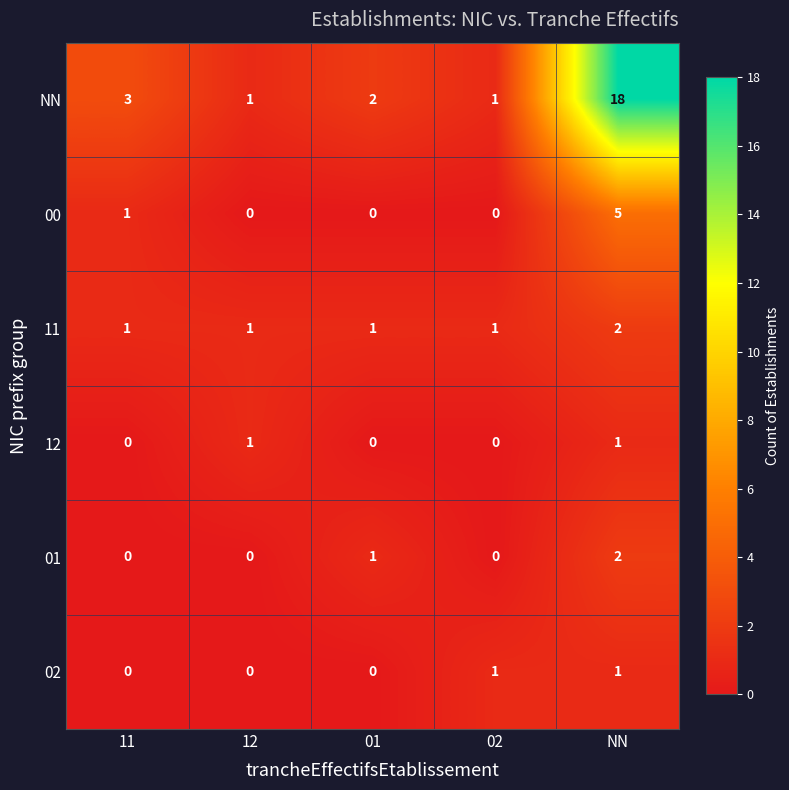

Which series has the widest spread of values?

NN